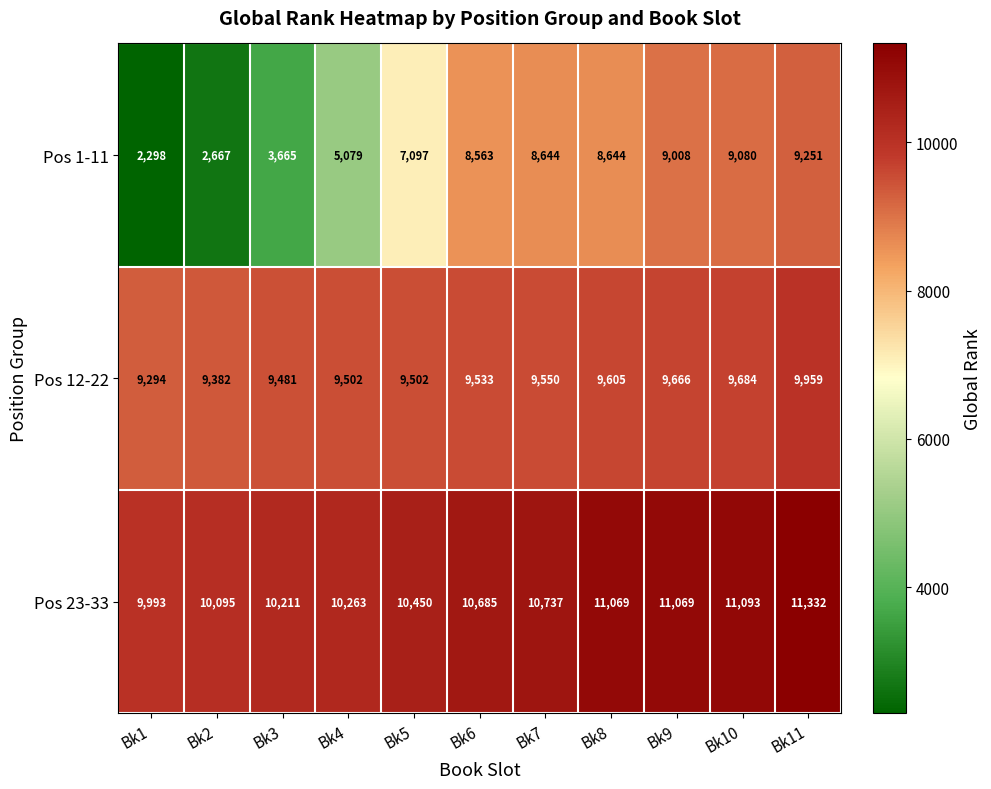

At which category is the sum across all series the highest?

Bk11